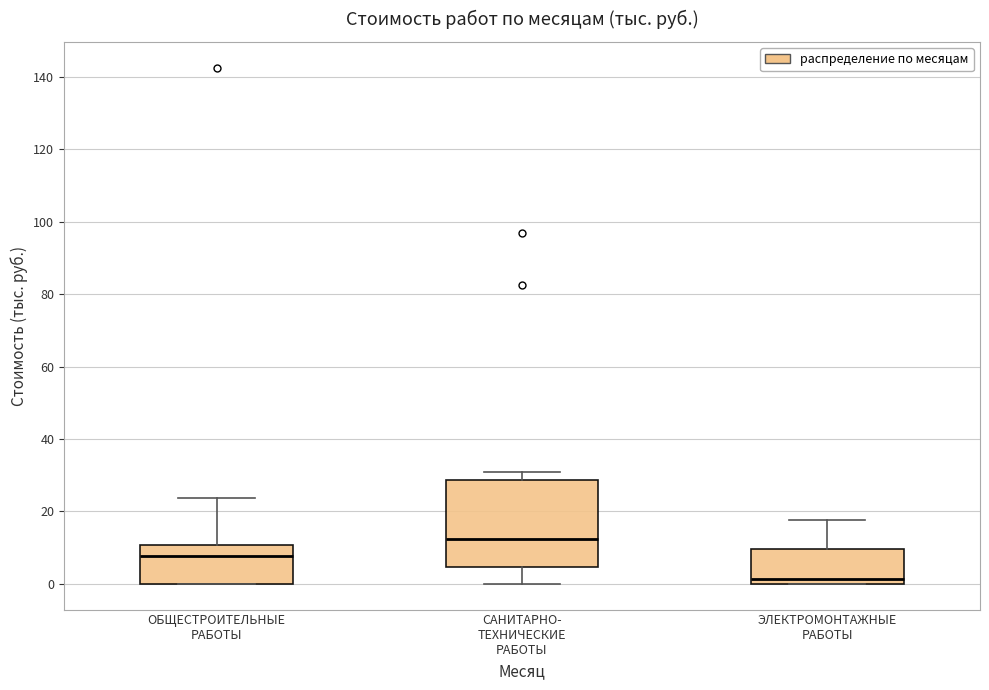

Reading left to right, transcribe this box plot: for each box, give where its median line is, the range the box spans, and where its two whiskers end, as read against the y-axis. The values are not printed on the chart, so give them approximately, as read against the axis.

ОБЩЕСТРОИТЕЛЬНЫЕ РАБОТЫ: median 8, box 0 to 10, whiskers 0 to 24
САНИТАРНО- ТЕХНИЧЕСКИЕ РАБОТЫ: median 12, box 4 to 28, whiskers 0 to 30
ЭЛЕКТРОМОНТАЖНЫЕ РАБОТЫ: median 2, box 0 to 10, whiskers 0 to 18